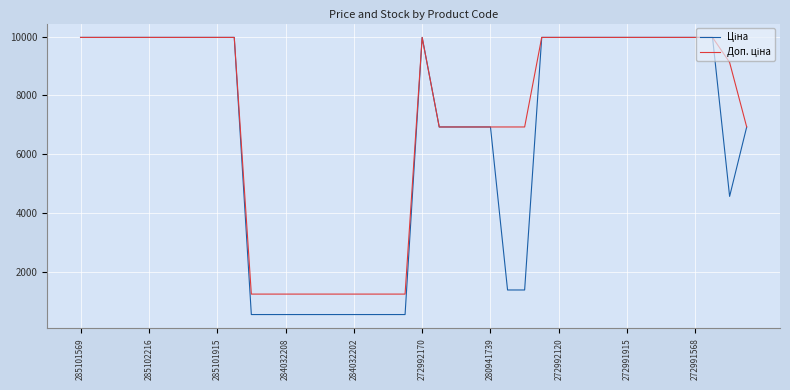

What is the minimum value shown in the chart?

539.0